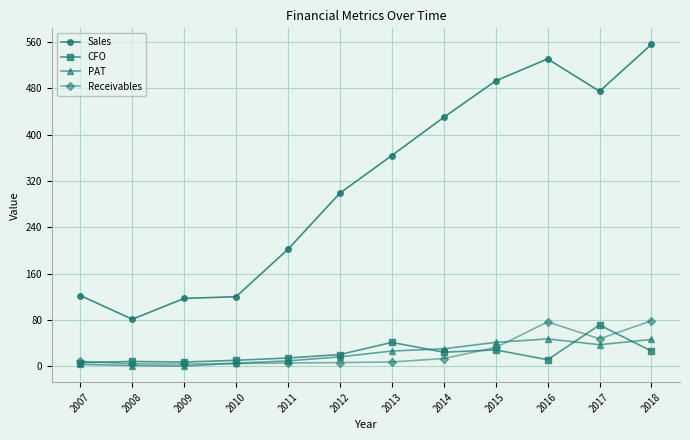

Where is the first local minimum for Sales?

2008